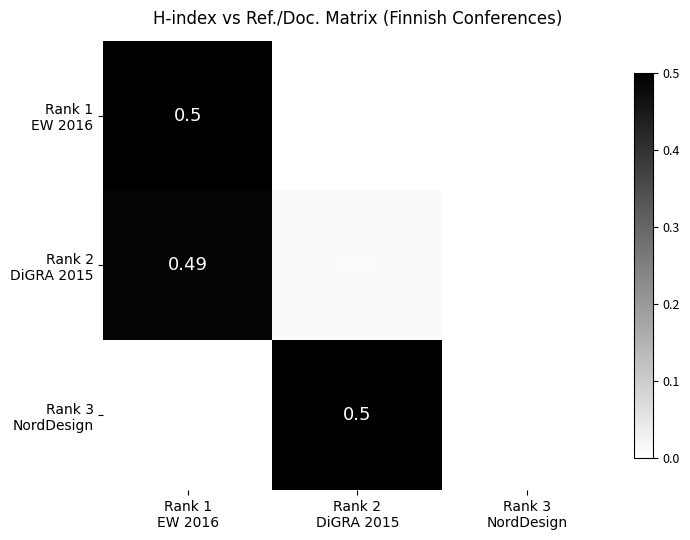

The value of Rank 3 NordDesign at Rank 3 NordDesign is -0.3. True or false?

False